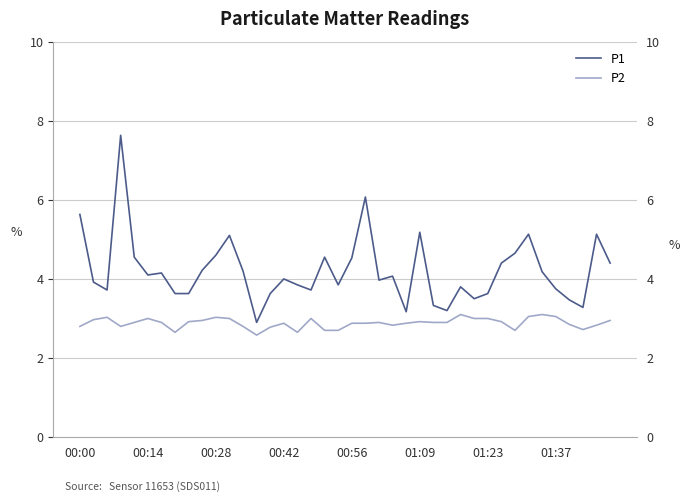

Reading left to right, extract all data points from this chart.

P1: 5.6	3.9	3.7	7.6	4.5	4.1	4.2	3.6	3.6	4.2	4.6	5.1	4.2	2.9	3.6	4.0	3.9	3.7	4.5	3.9	4.5	6.1	4.0	4.1	3.2	5.2	3.3	3.2	3.8	3.5	3.6	4.4	4.7	5.1	4.2	3.8	3.5	3.3	5.1	4.4
P2: 2.8	3.0	3.0	2.8	2.9	3.0	2.9	2.6	2.9	3.0	3.0	3.0	2.8	2.6	2.8	2.9	2.6	3.0	2.7	2.7	2.9	2.9	2.9	2.8	2.9	2.9	2.9	2.9	3.1	3.0	3.0	2.9	2.7	3.0	3.1	3.0	2.9	2.7	2.8	3.0